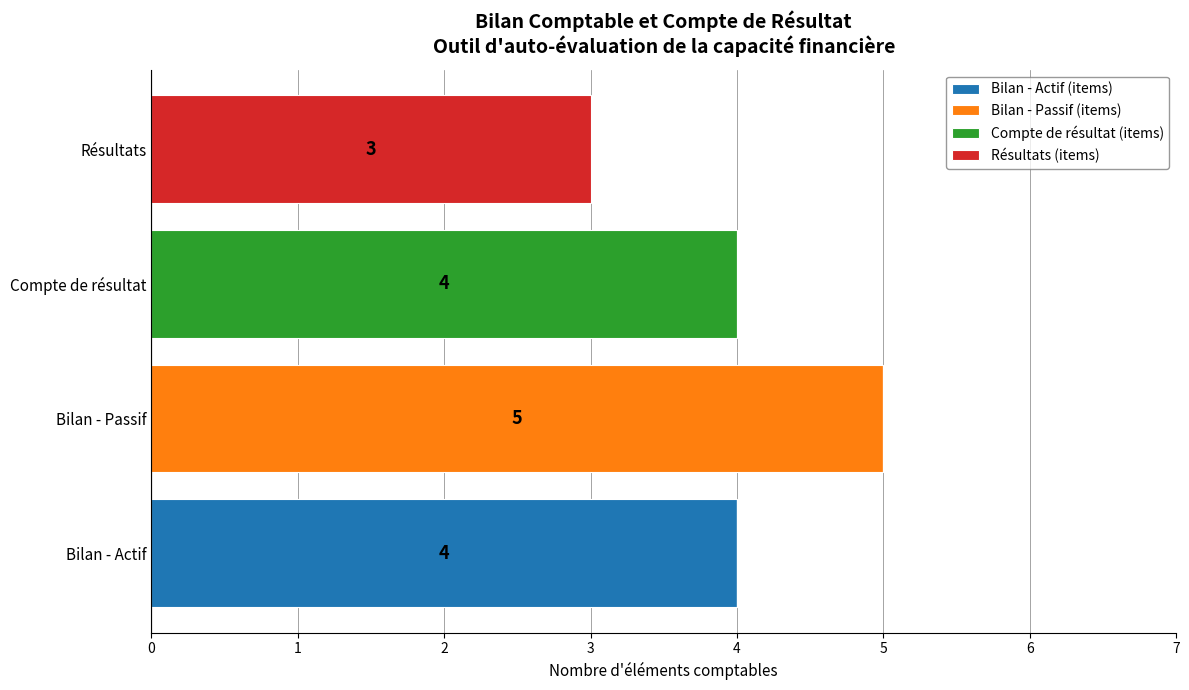

What are all the series names shown in the legend?

Bilan - Actif (items), Bilan - Passif (items), Compte de résultat (items), Résultats (items)